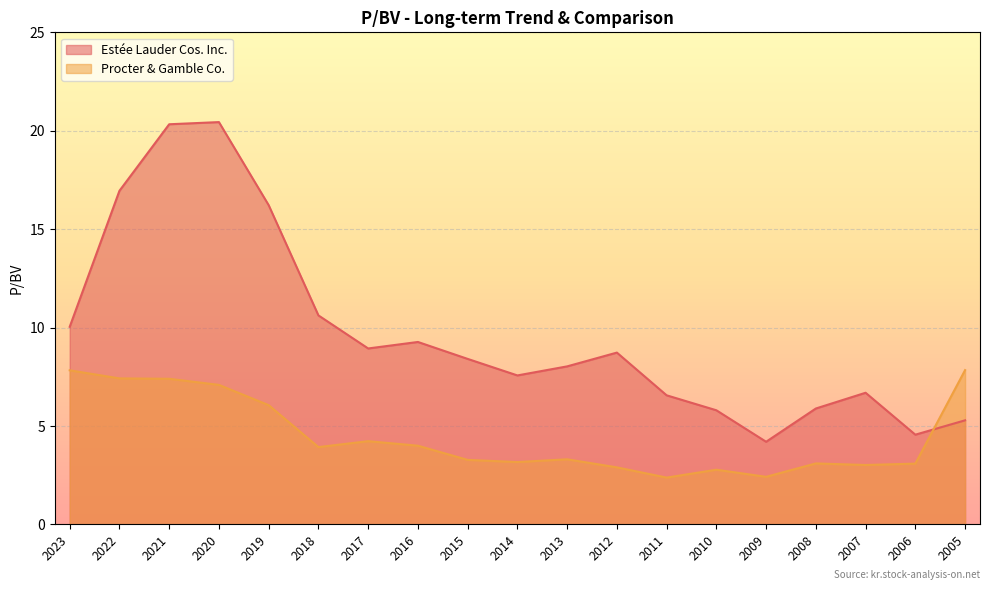

What is the average value of the Procter & Gamble Co. series?

4.5